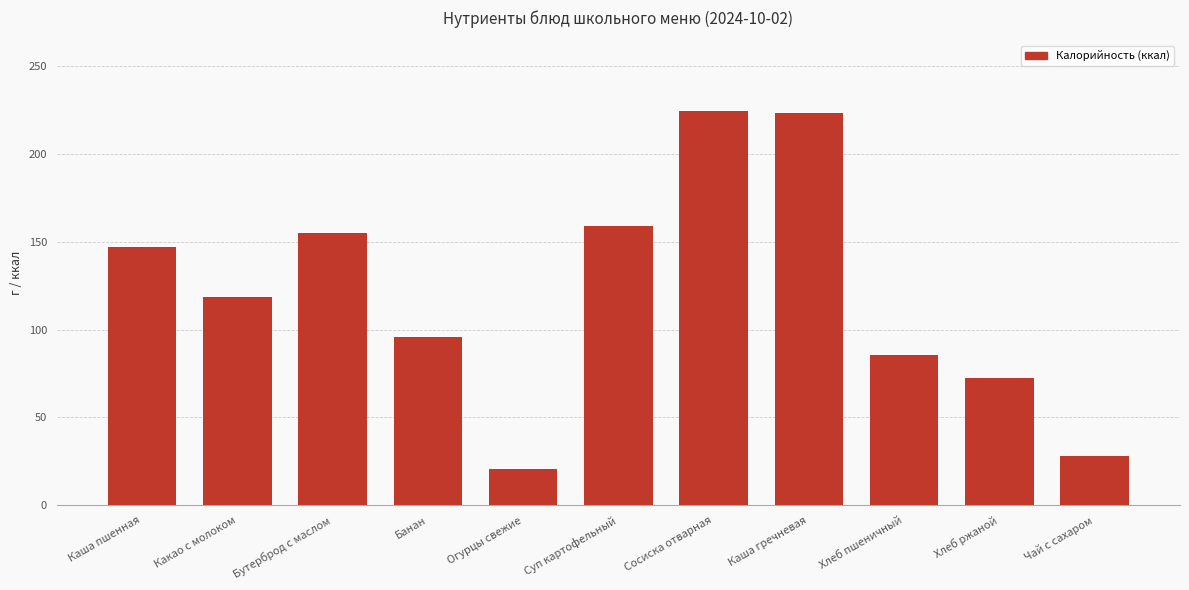

Count the number of data series in this chart.

1